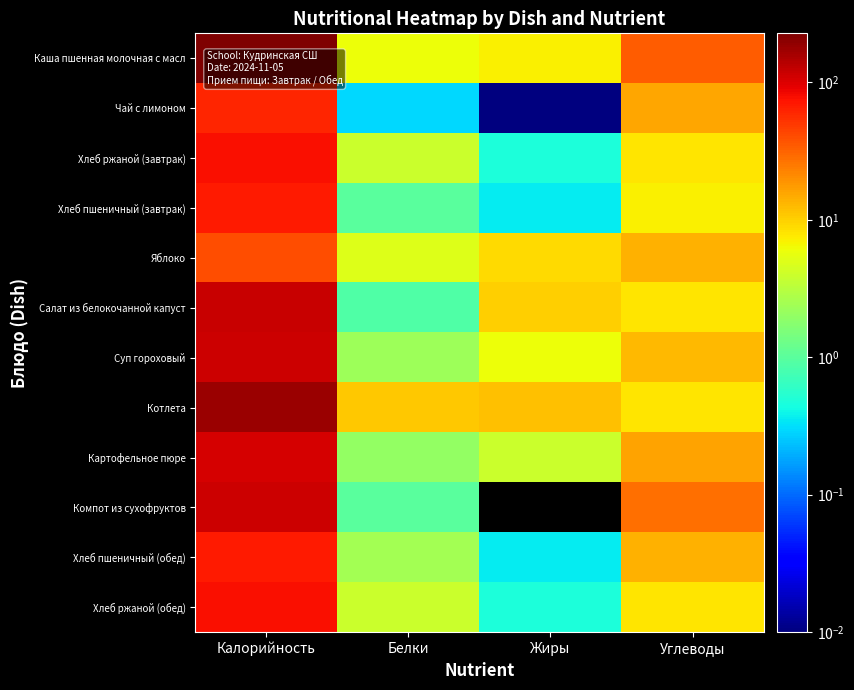

Between Калорийность and Жиры, which is larger?

Калорийность